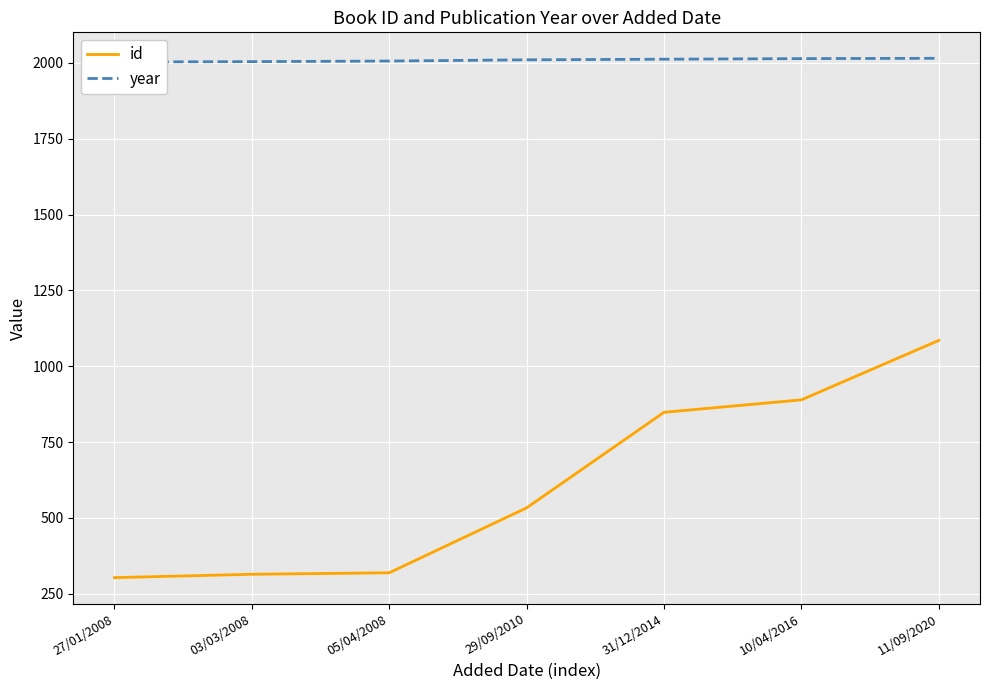

List the series in order of their peak value, lowest first.

id, year